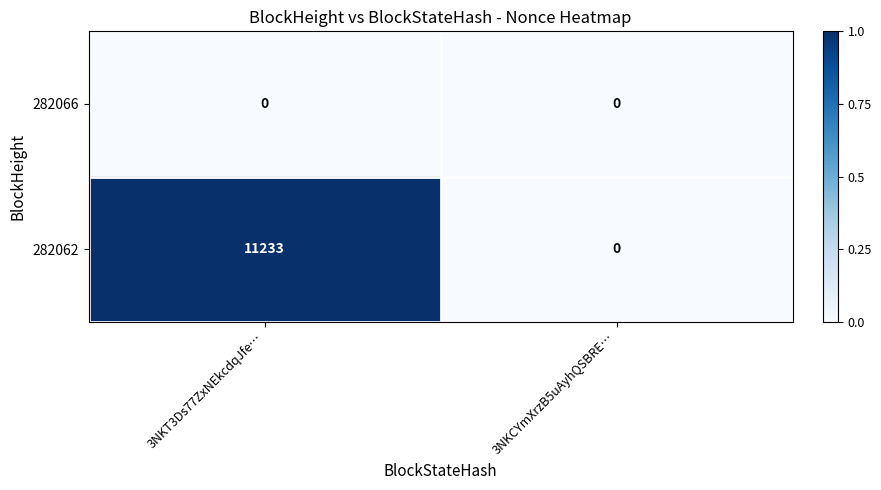

How many data points in 282062 are less than 11233?

1